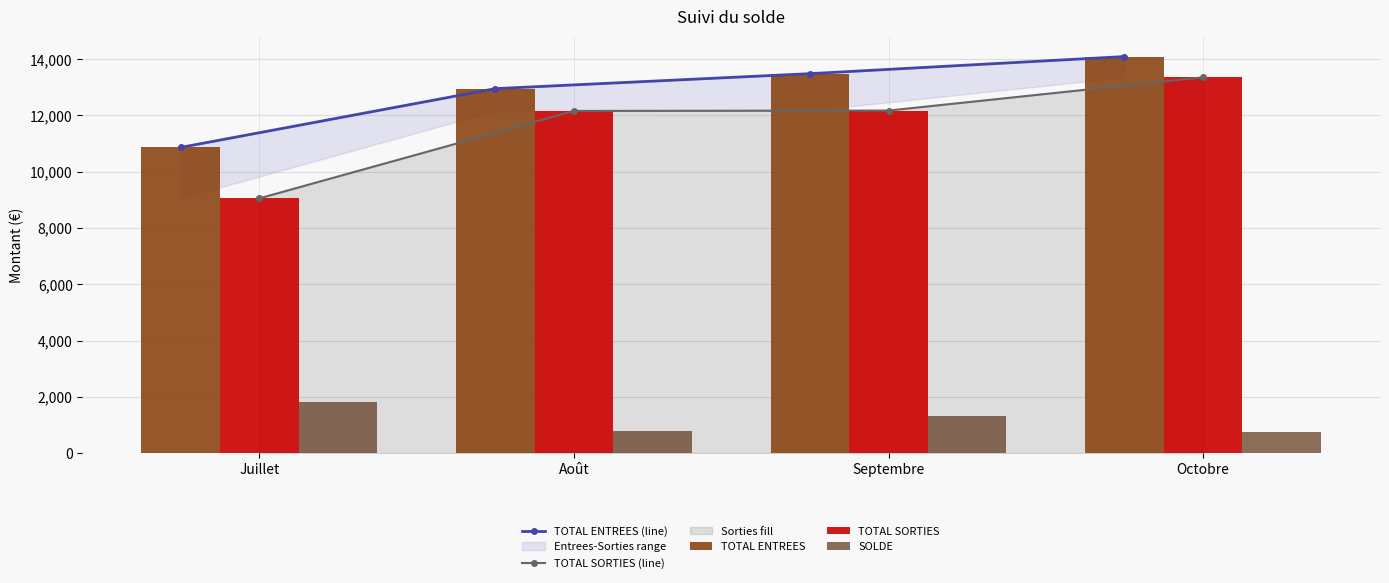

At how many categories does at least one series exceed 11490?

3